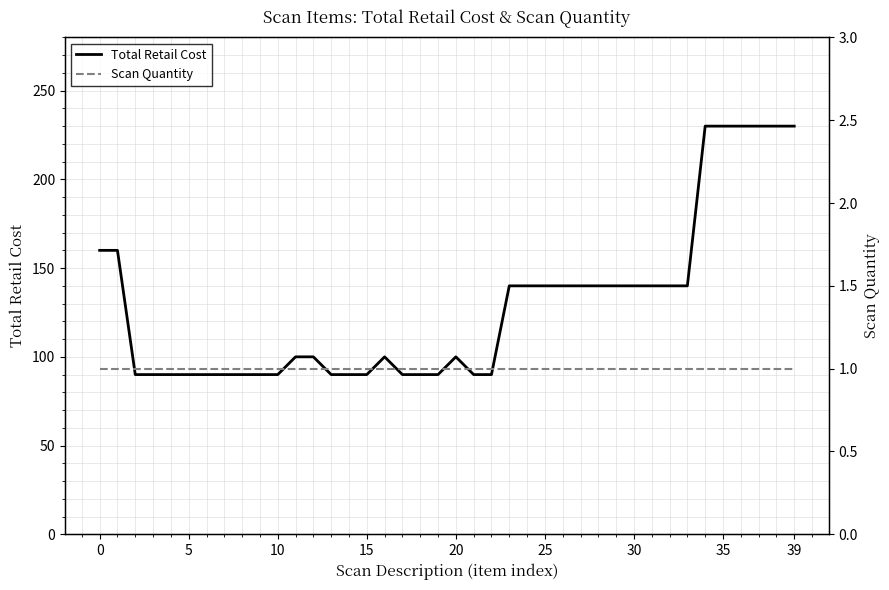

What is the minimum value for Total Retail Cost?

90